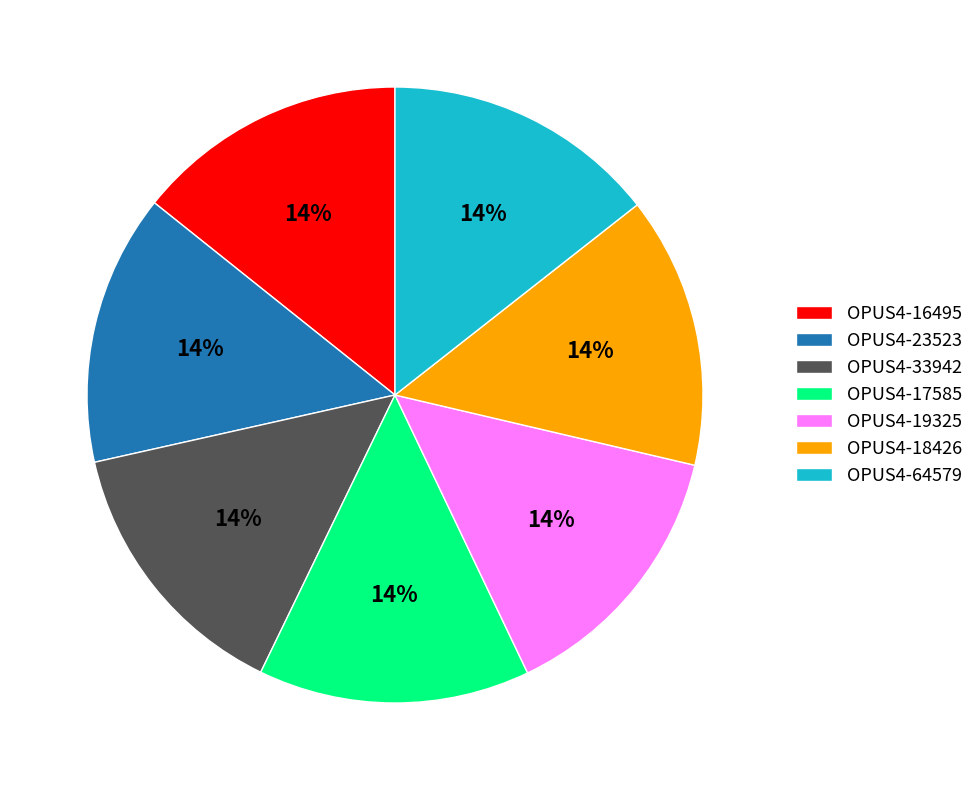

Does OPUS4-64579 account for over 50% of the chart?

No